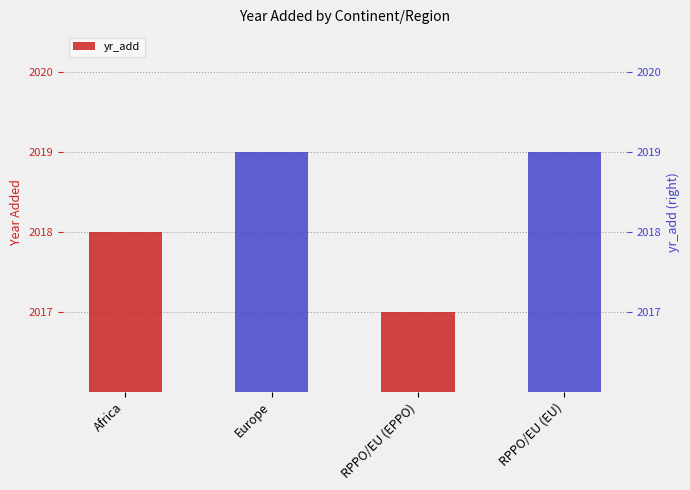

Is it true that the value at RPPO/EU (EPPO) is 2017?

True